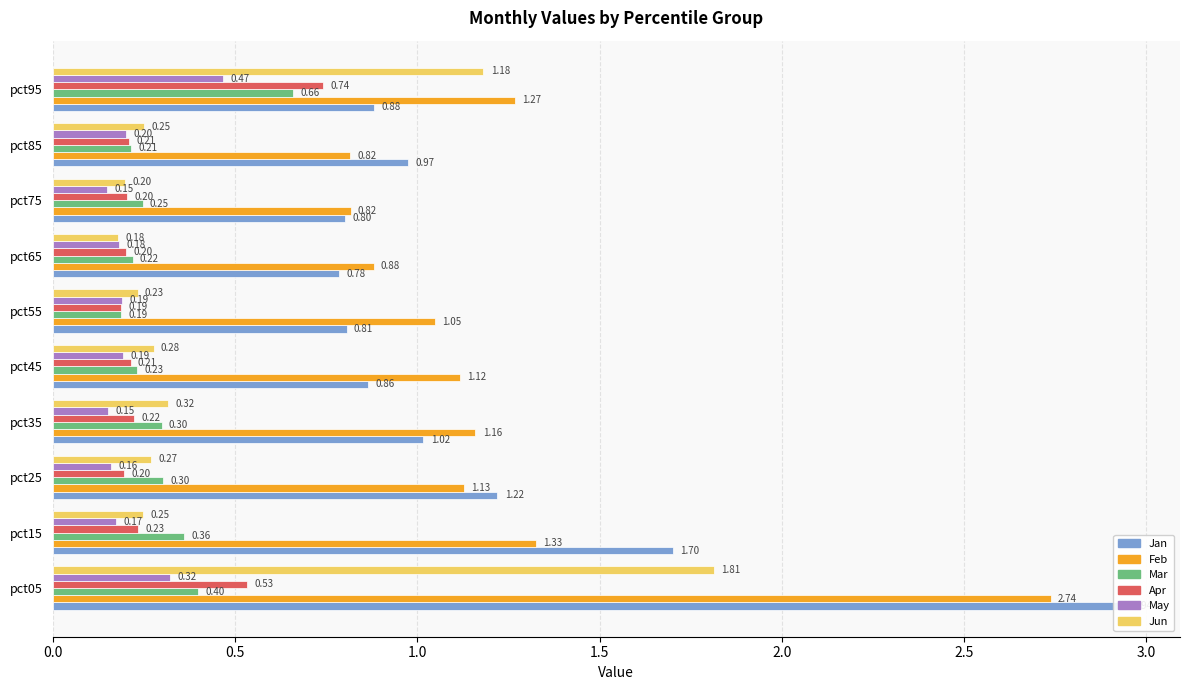

How many groups of bars are there?

10